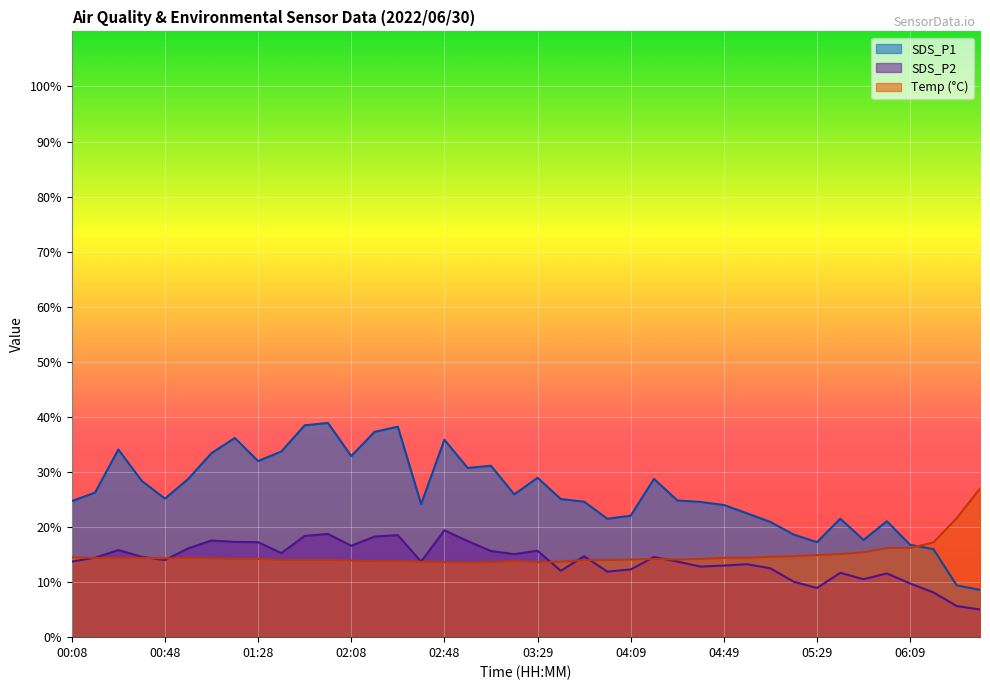

What is the value of the Temp point at the 21st from the left?

13.6